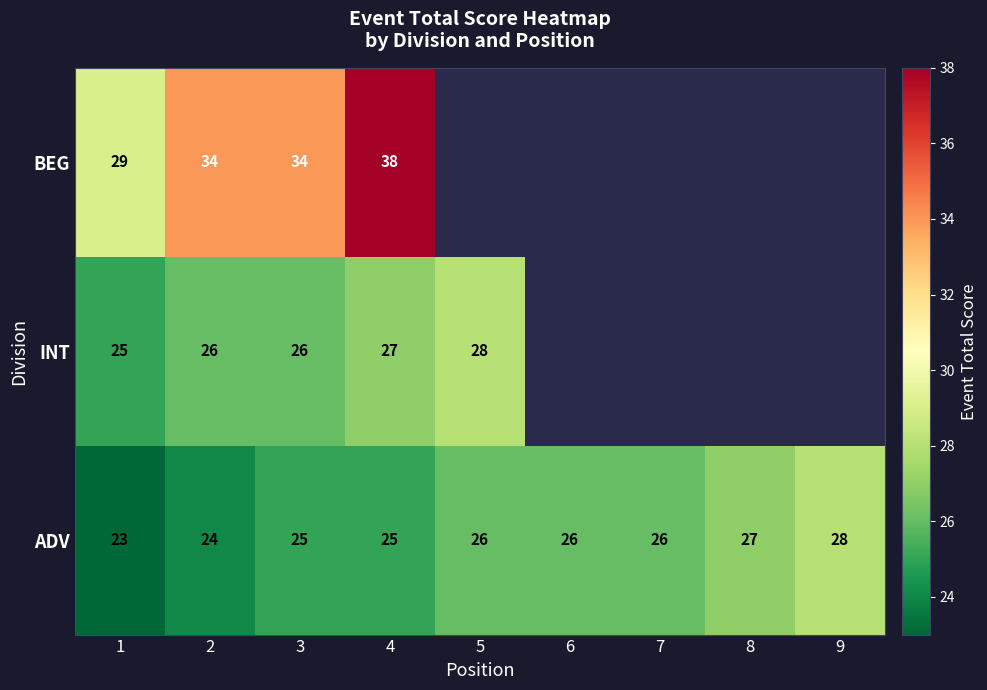

What is the spread (max minus min) of values at 3?

9